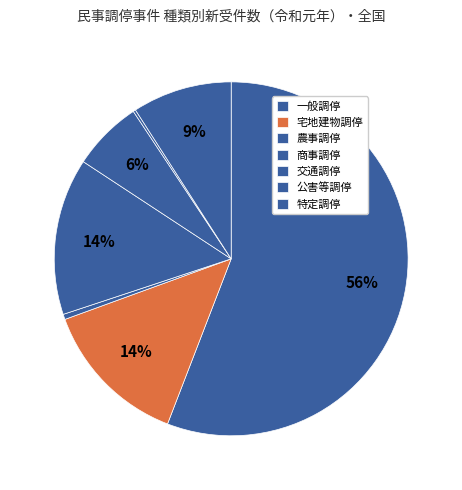

How many slices are in this pie chart?

7